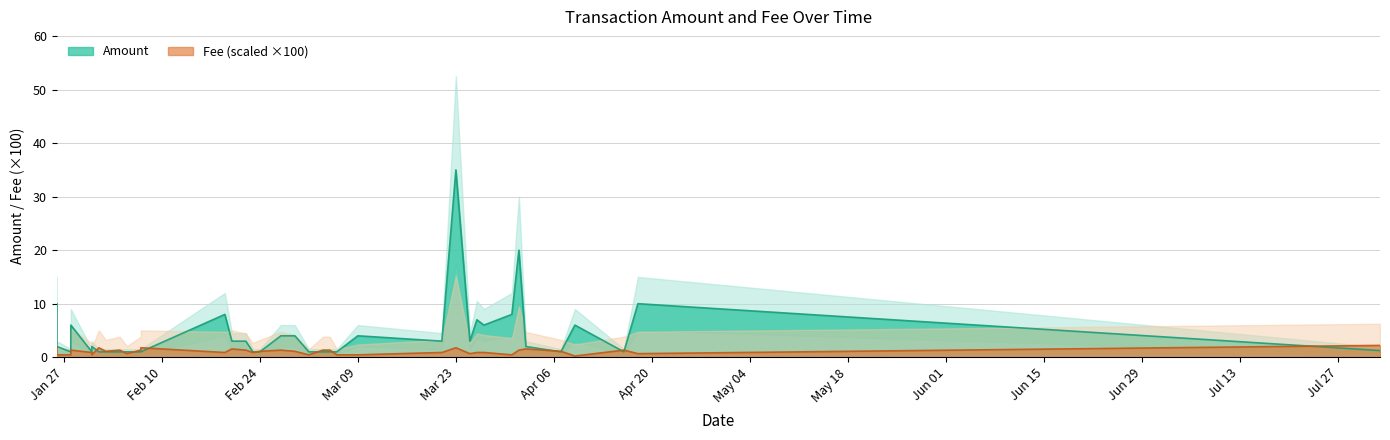

At which label does Amount reach its minimum?

Feb 24